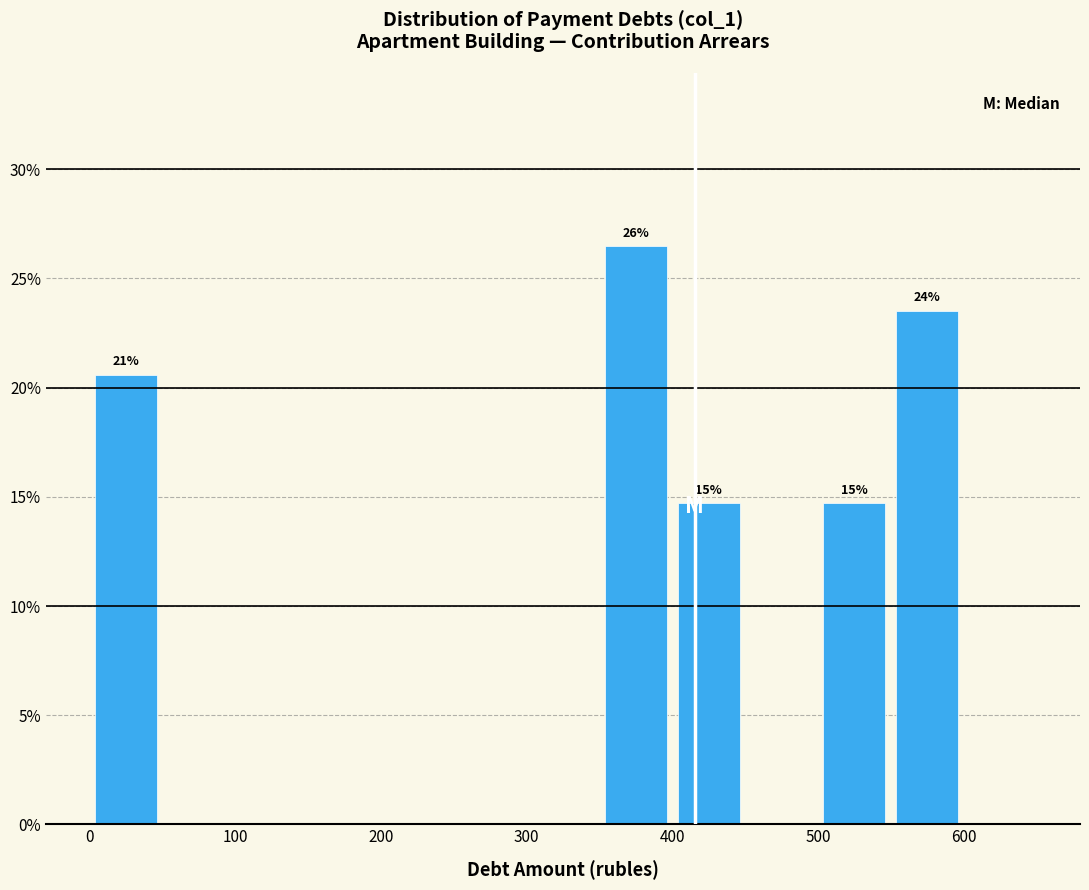

Over which range of the x-axis is the bar tallest?

350 to 400